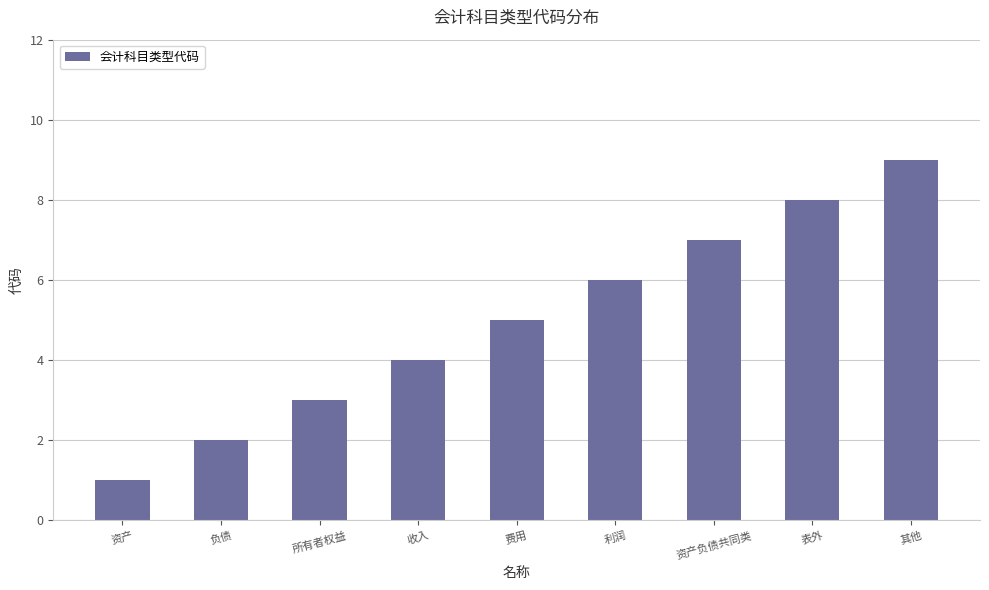

Reading left to right, list all the values displayed in this chart.

资产=1	负债=2	所有者权益=3	收入=4	费用=5	利润=6	资产负债共同类=7	表外=8	其他=9